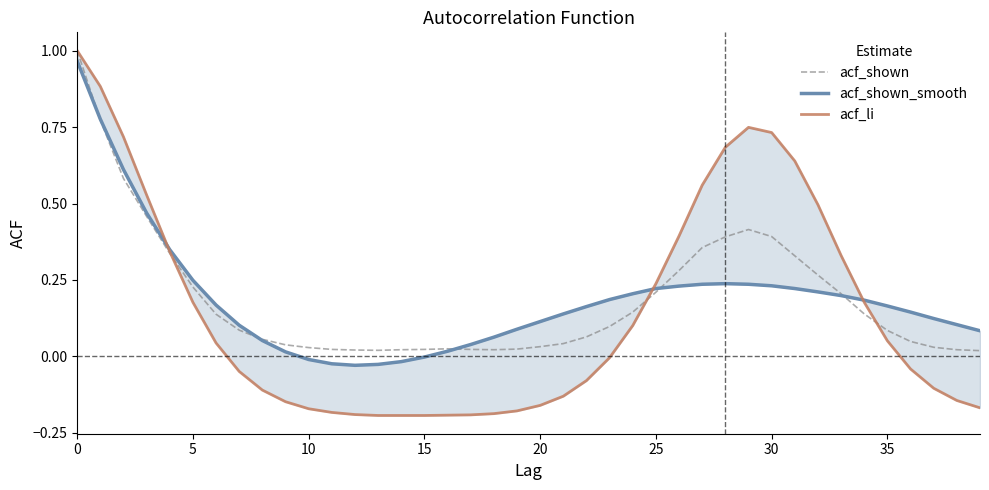

How many interior local valleys does the acf_shown_smooth series have?

1